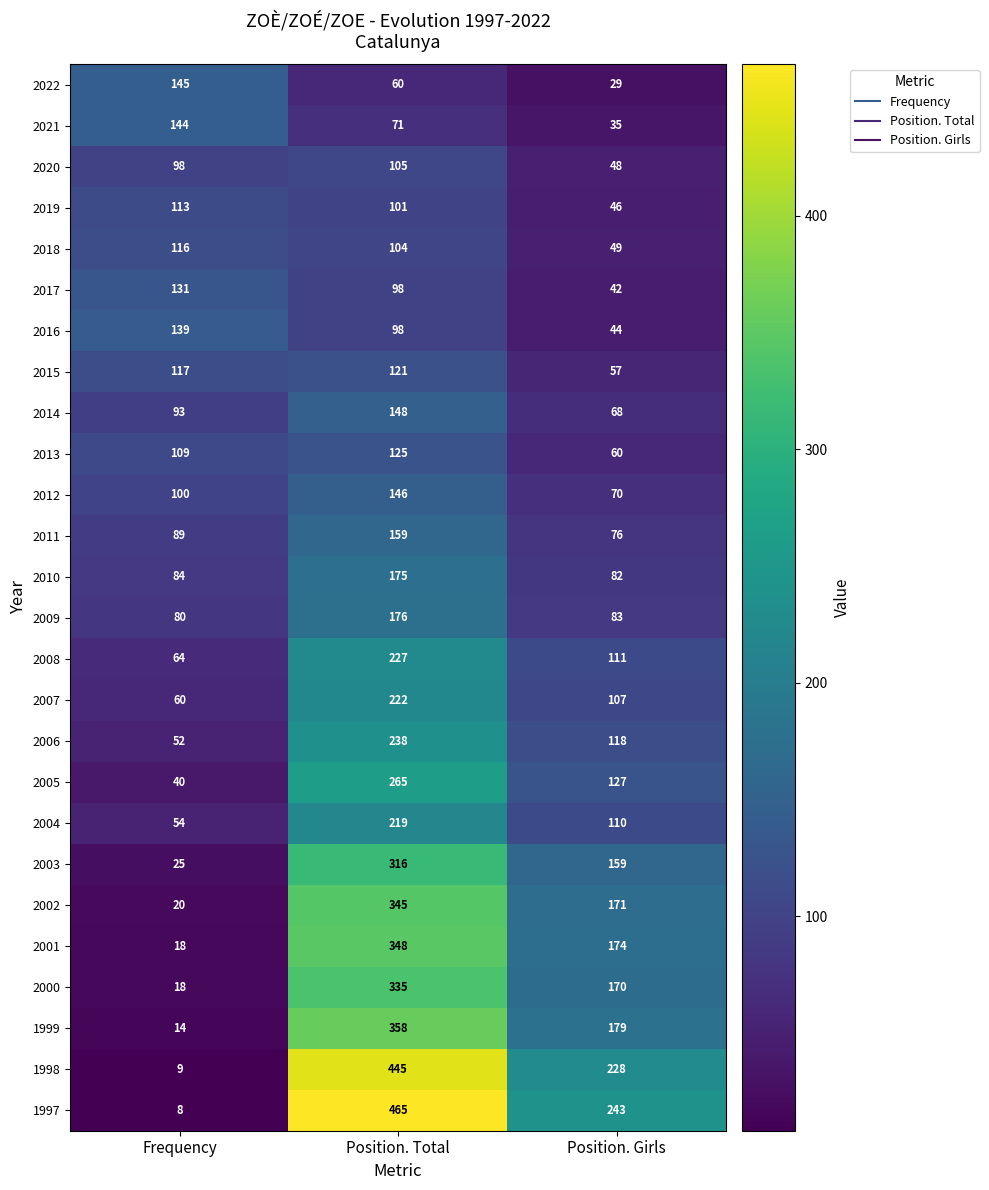

Count the number of data series in this chart.

26